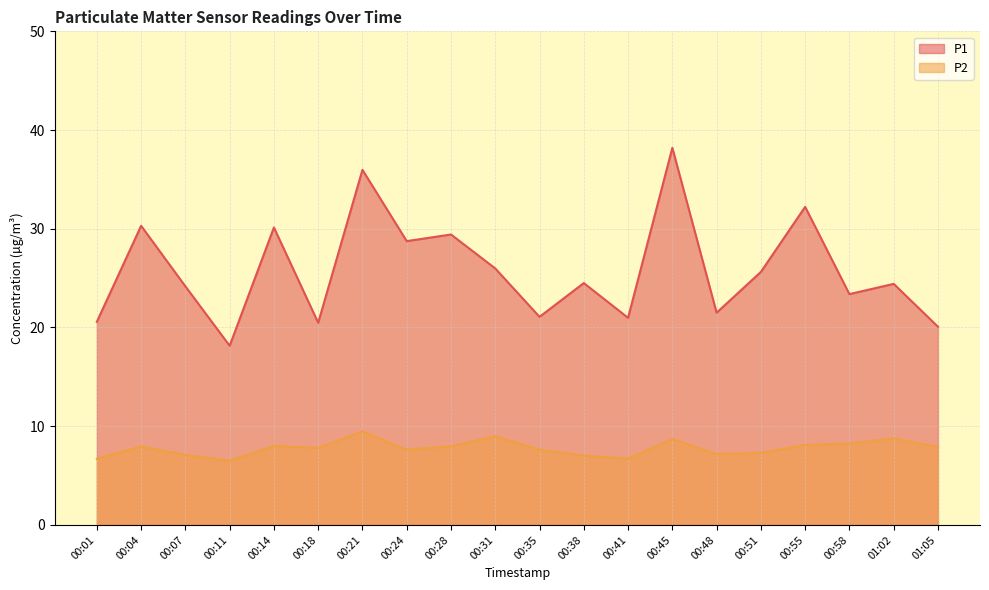

Which has a higher value, 01:05 or 00:41?

00:41